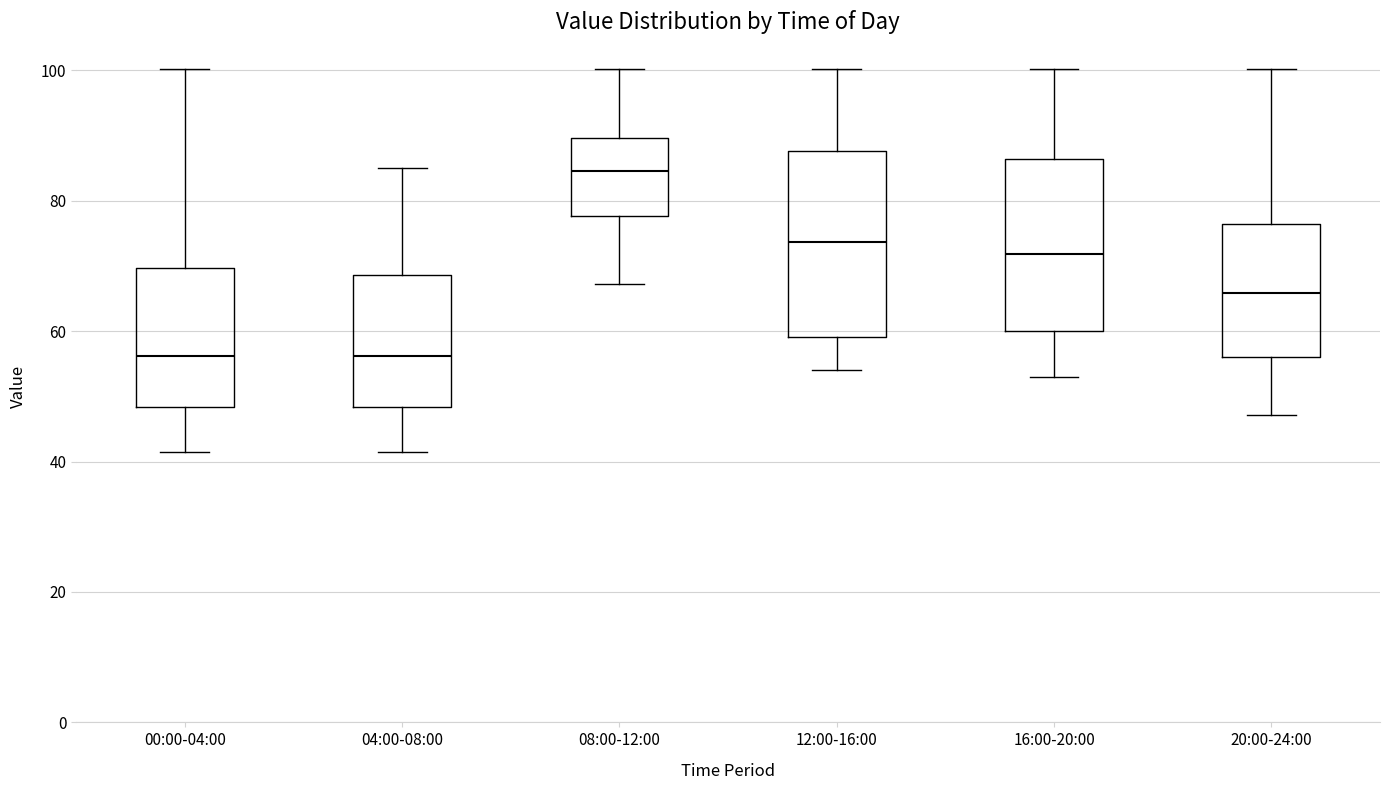

Reading left to right, transcribe this box plot: for each box, give where its median line is, the range the box spans, and where its two whiskers end, as read against the y-axis. The values are not printed on the chart, so give them approximately, as read against the axis.

00:00-04:00: median 56, box 48 to 70, whiskers 42 to 100
04:00-08:00: median 56, box 48 to 68, whiskers 42 to 86
08:00-12:00: median 84, box 78 to 90, whiskers 68 to 100
12:00-16:00: median 74, box 60 to 88, whiskers 54 to 100
16:00-20:00: median 72, box 60 to 86, whiskers 52 to 100
20:00-24:00: median 66, box 56 to 76, whiskers 48 to 100